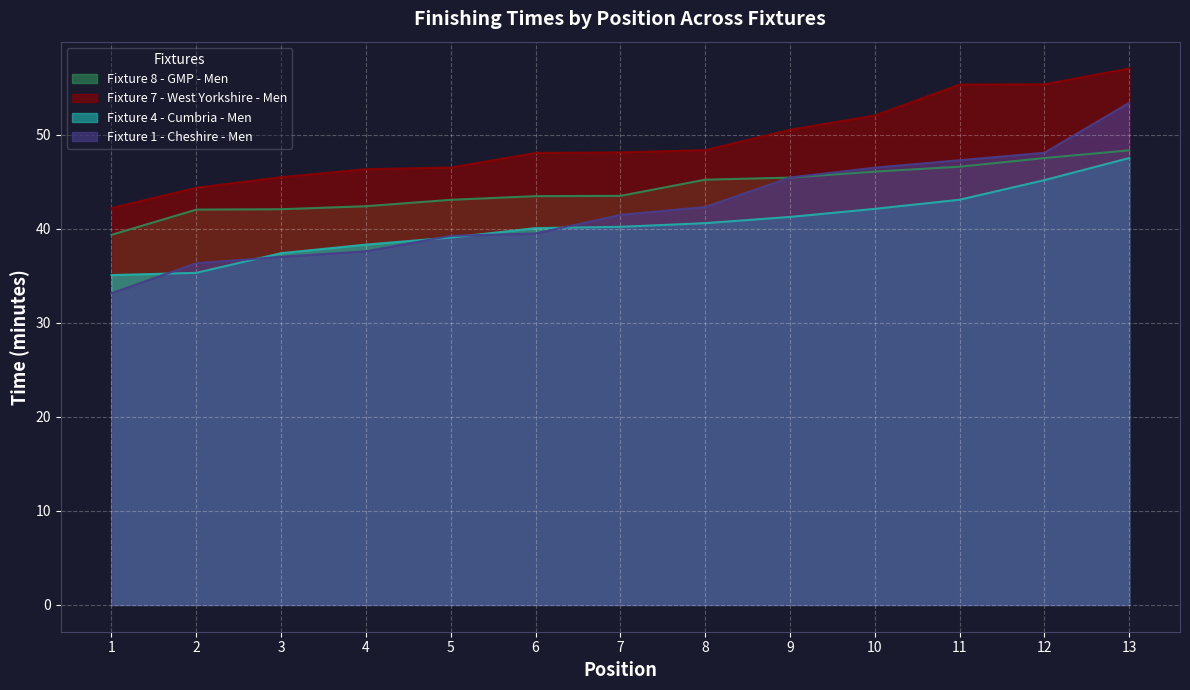

How many lines are shown in the chart?

4